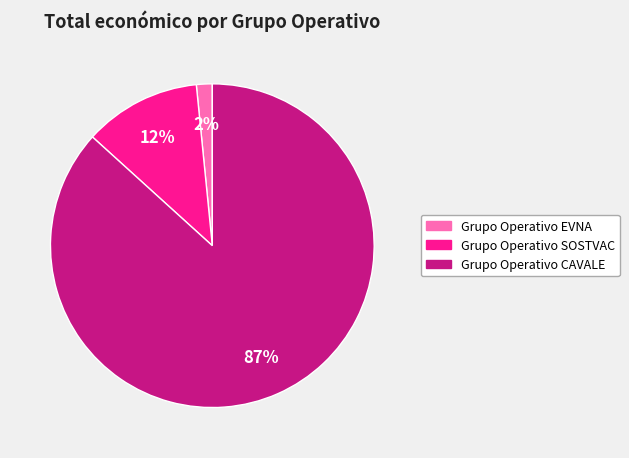

Between Grupo Operativo EVNA and Grupo Operativo CAVALE, which is larger?

Grupo Operativo CAVALE